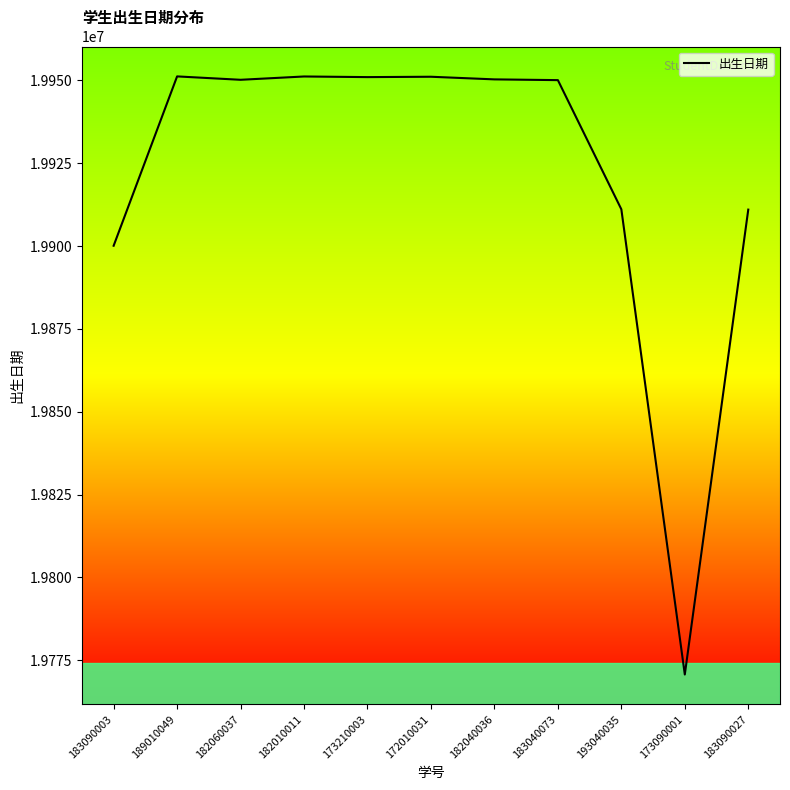

What is the difference between the values at 182040036 and 189010049?

898